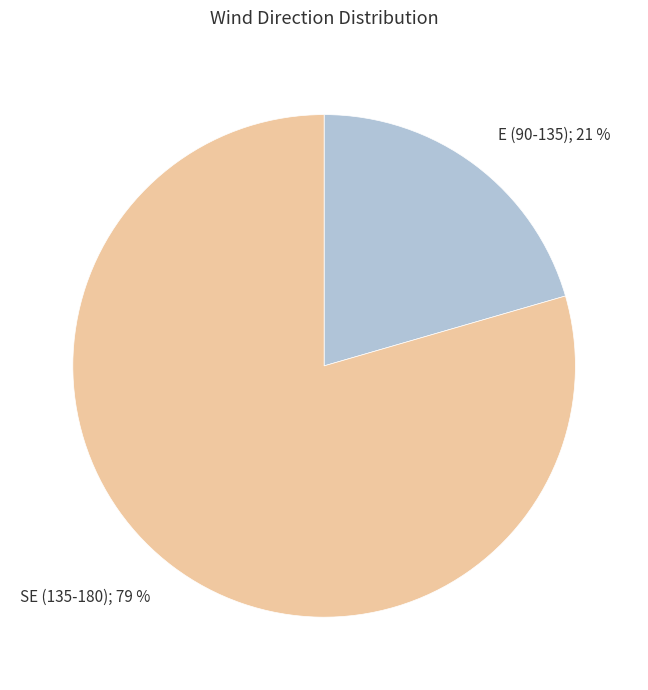

Which has a higher value, SE (135-180); 79 % or E (90-135); 21 %?

SE (135-180); 79 %